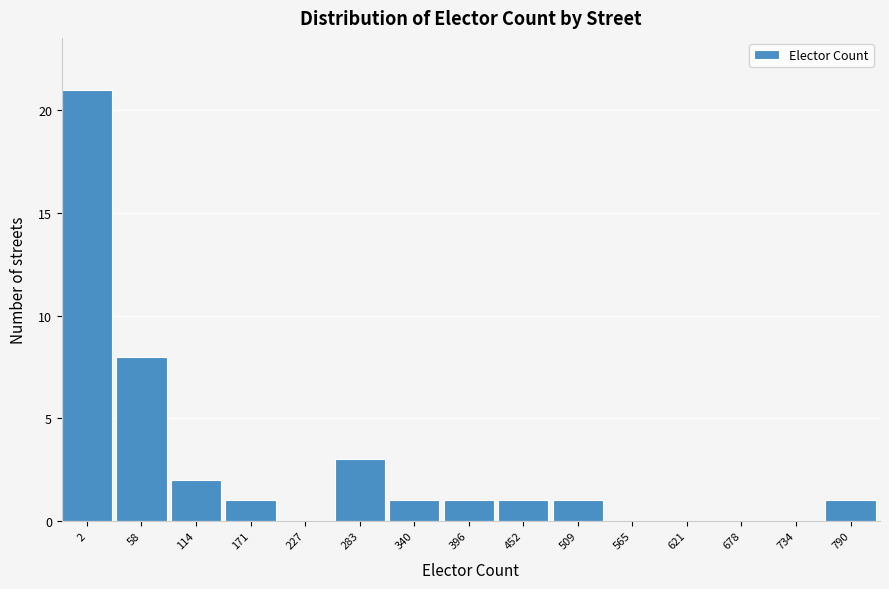

Reading left to right, extract all data points from this chart.

2=21	58=8	114=2	171=1	227=0	283=3	340=1	396=1	452=1	509=1	565=0	621=0	678=0	734=0	790=1